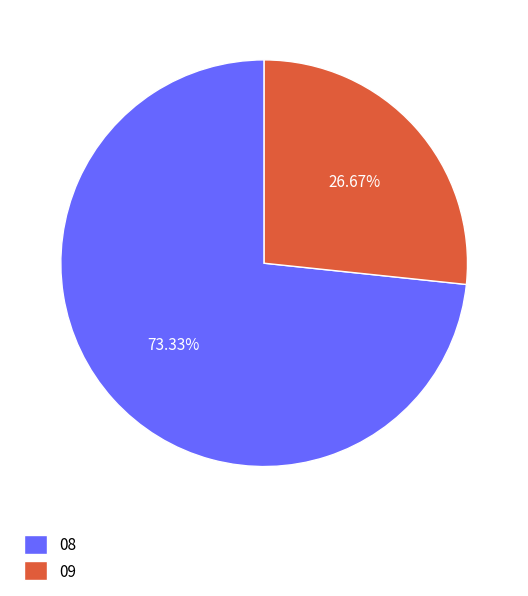

Which slice is the smallest?

09